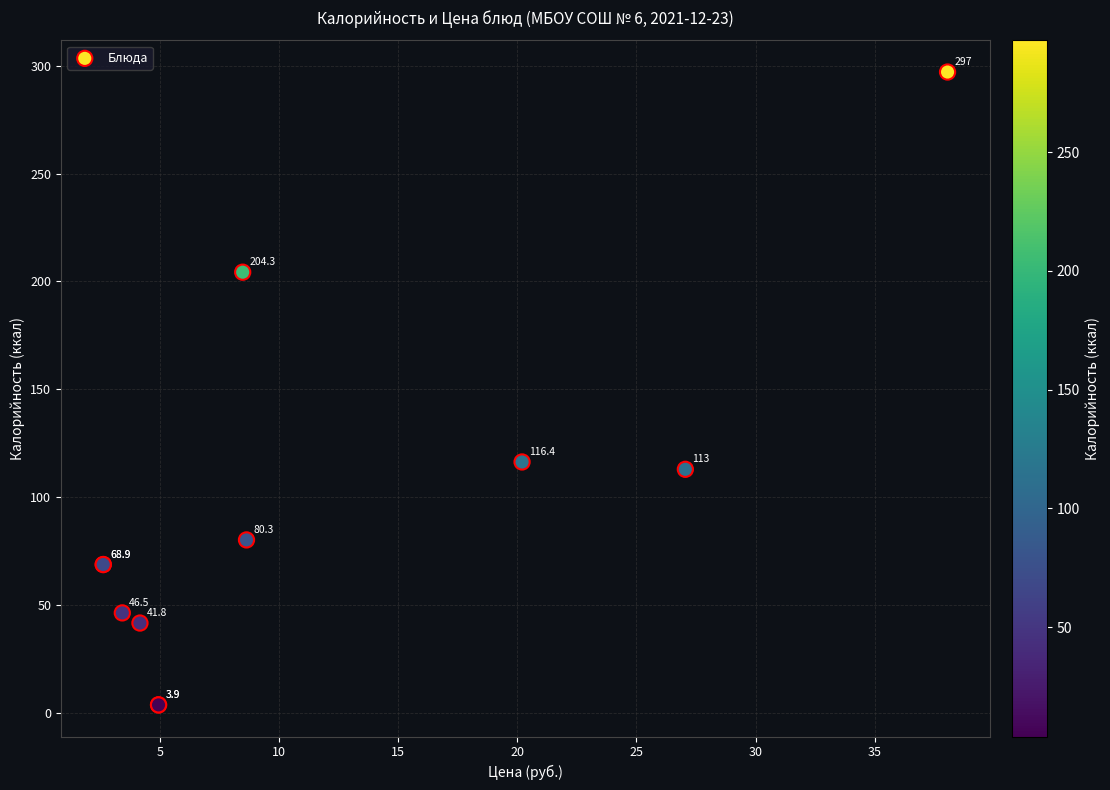

What Y value in the scatter plot is closest to 150?

116.4